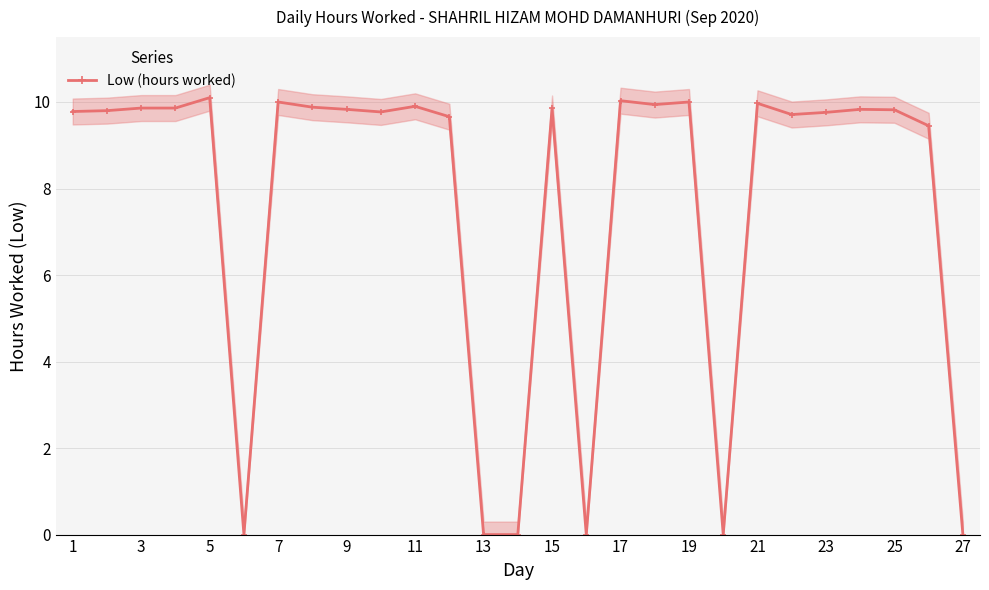

What is the sum of all values?

206.8